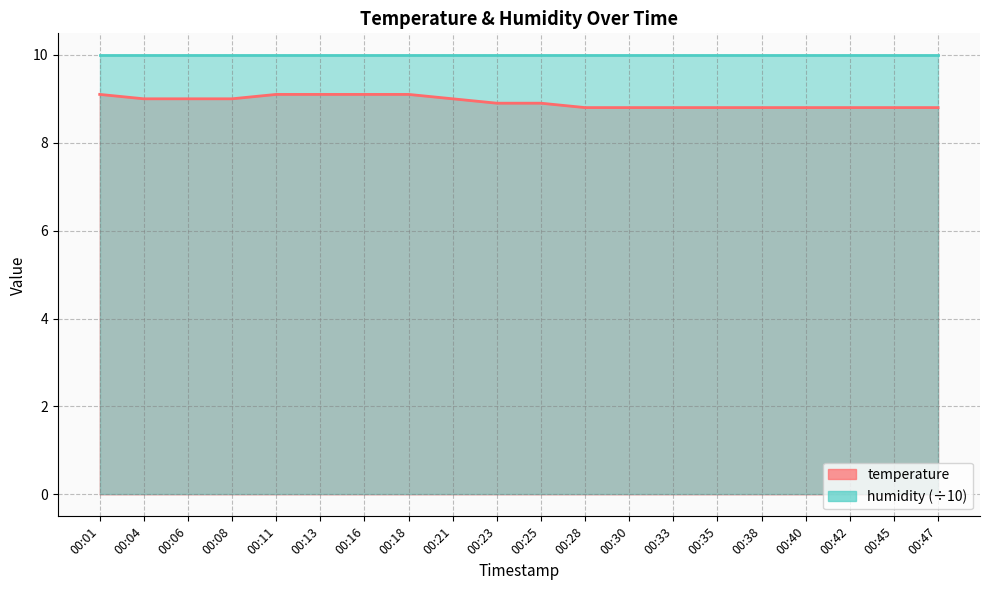

Reading left to right, extract all data points from this chart.

00:01=9.1	00:04=9.0	00:06=9.0	00:08=9.0	00:11=9.1	00:13=9.1	00:16=9.1	00:18=9.1	00:21=9.0	00:23=8.9	00:25=8.9	00:28=8.8	00:30=8.8	00:33=8.8	00:35=8.8	00:38=8.8	00:40=8.8	00:42=8.8	00:45=8.8	00:47=8.8